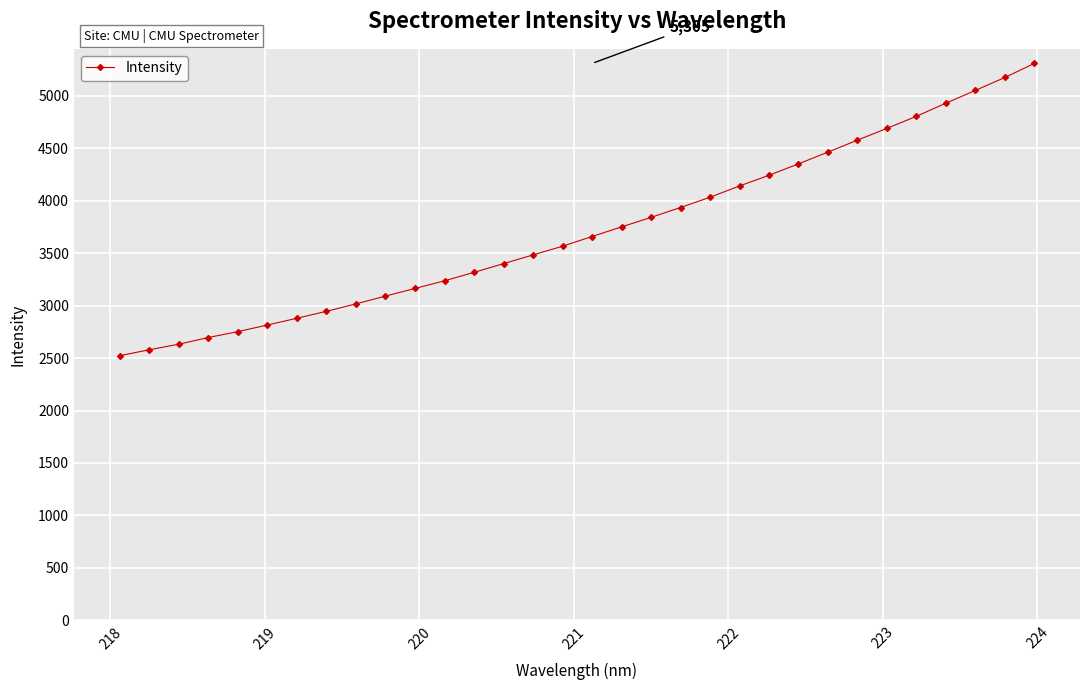

What is the minimum value shown in the chart?

2522.0